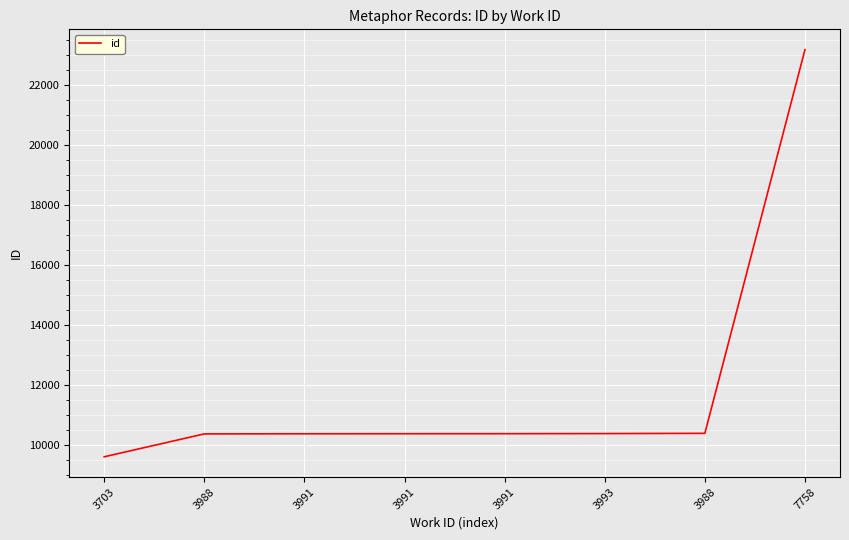

Is this an area chart (filled region under the line)?

No